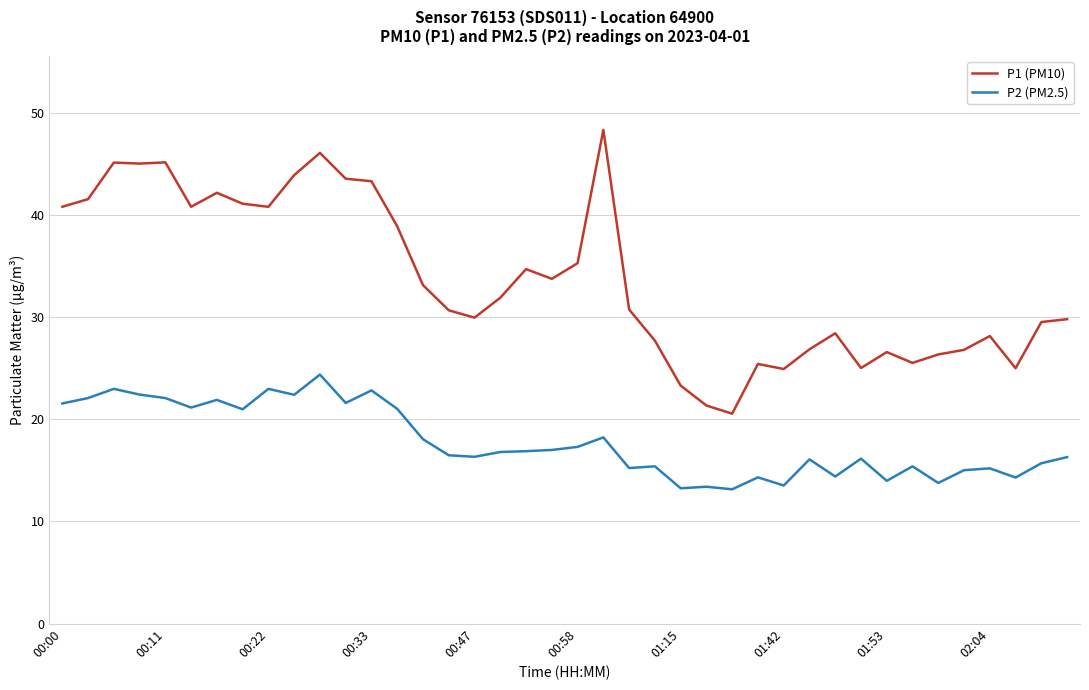

Which series has the largest range (max minus min)?

P1 (PM10)